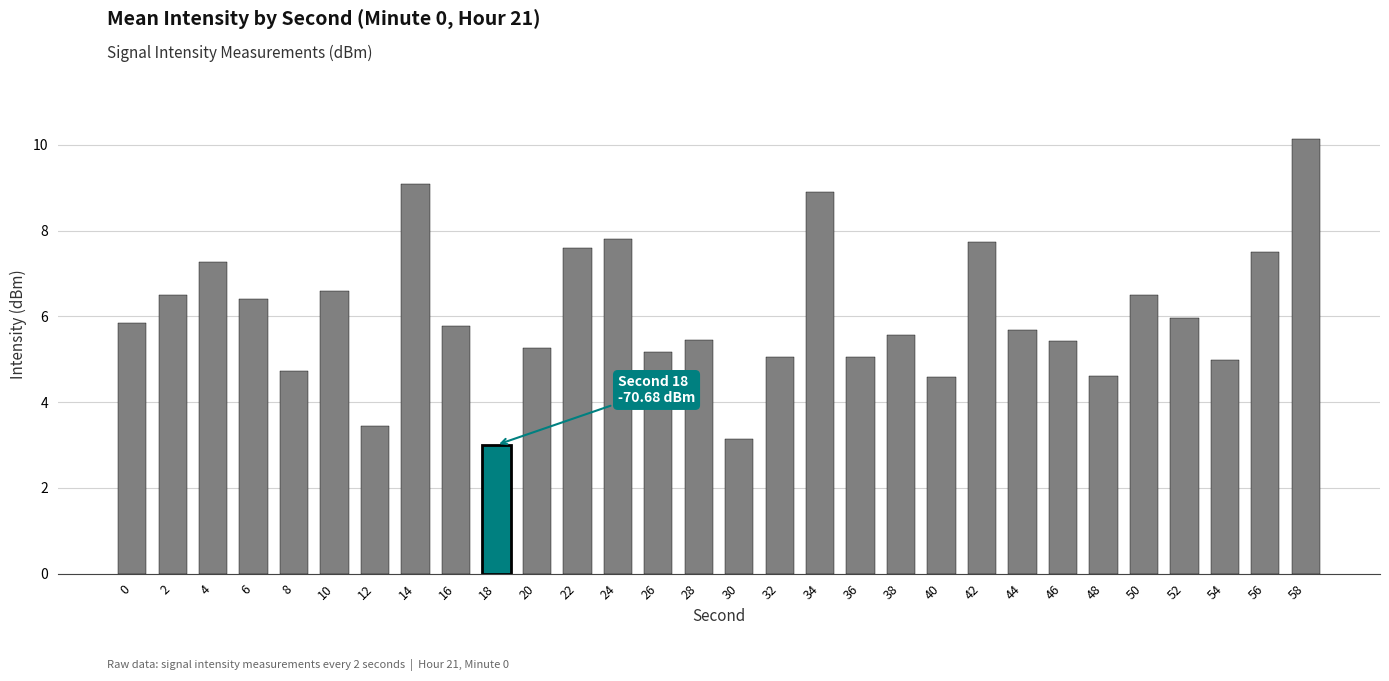

What is the value of the 6th bar from the left?

6.6